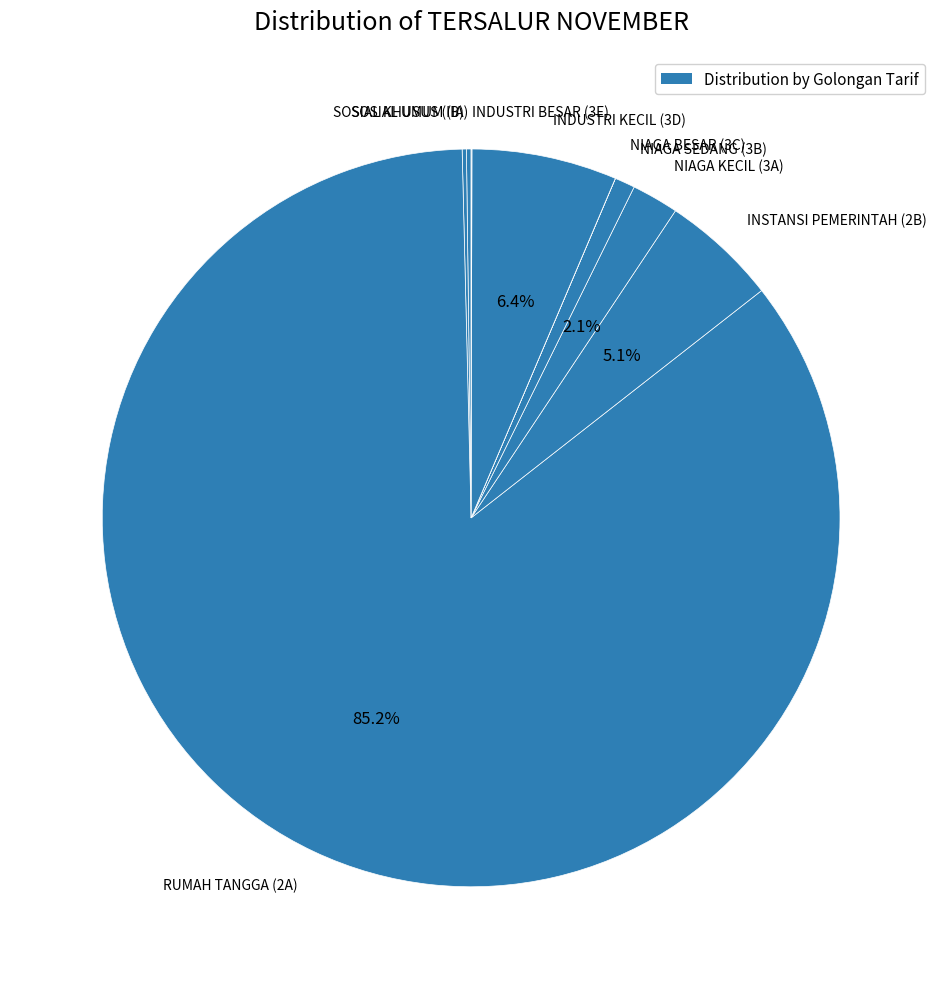

Which category has the biggest portion of the pie?

RUMAH TANGGA (2A)